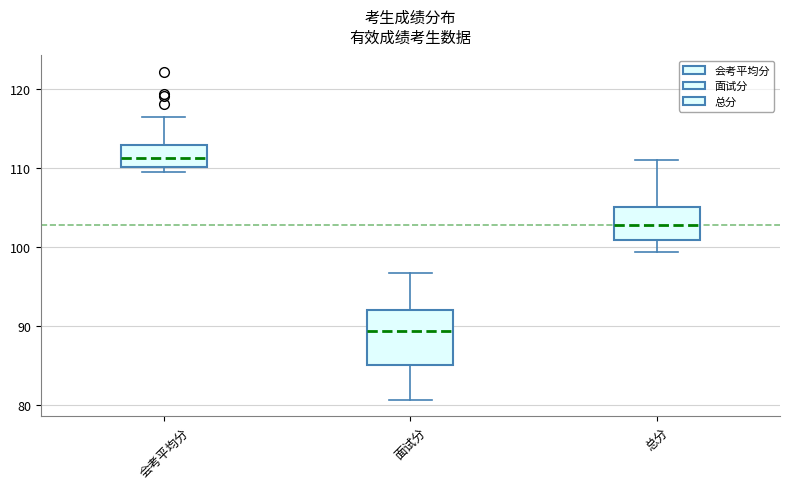

Reading left to right, transcribe this box plot: for each box, give where its median line is, the range the box spans, and where its two whiskers end, as read against the y-axis. The values are not printed on the chart, so give them approximately, as read against the axis.

会考平均分: median 111, box 110 to 113, whiskers 109 to 116
面试分: median 89, box 85 to 92, whiskers 81 to 97
总分: median 103, box 101 to 105, whiskers 99 to 111